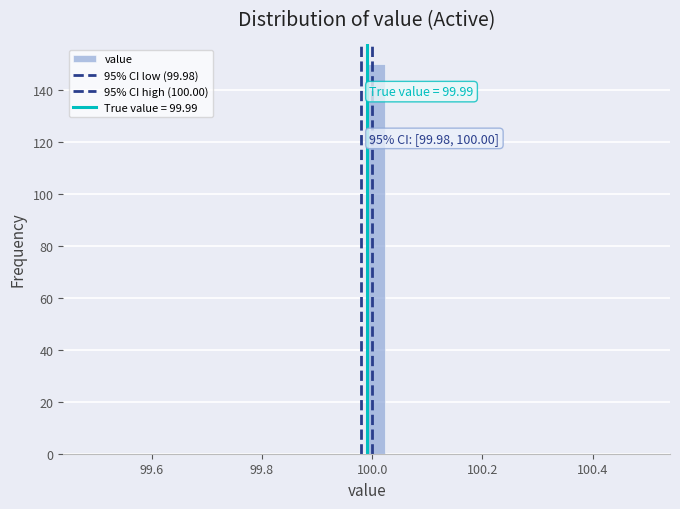

Around what value on the x-axis is the tallest bar? Give the approximate position of its centre, as read against the axis.

100.00